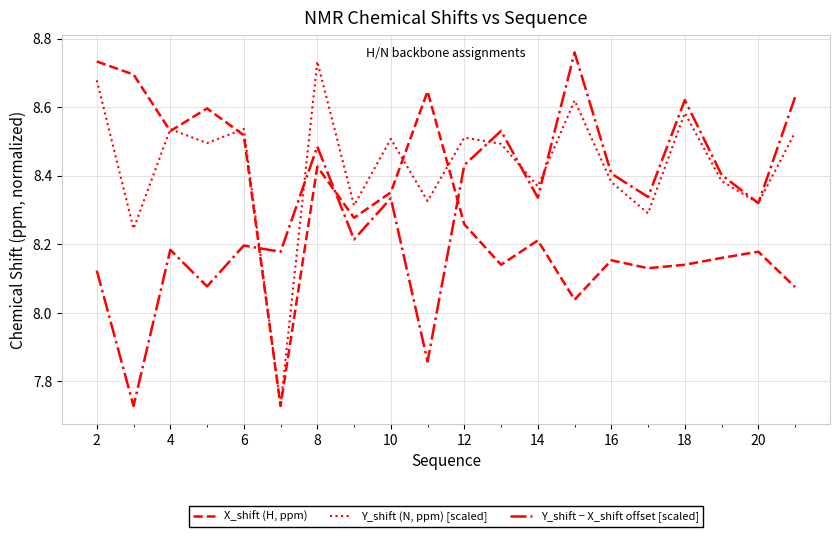

After their last crossing, which series has the higher values: X_shift (H, ppm) or Y_shift − X_shift offset [scaled]?

Y_shift − X_shift offset [scaled]